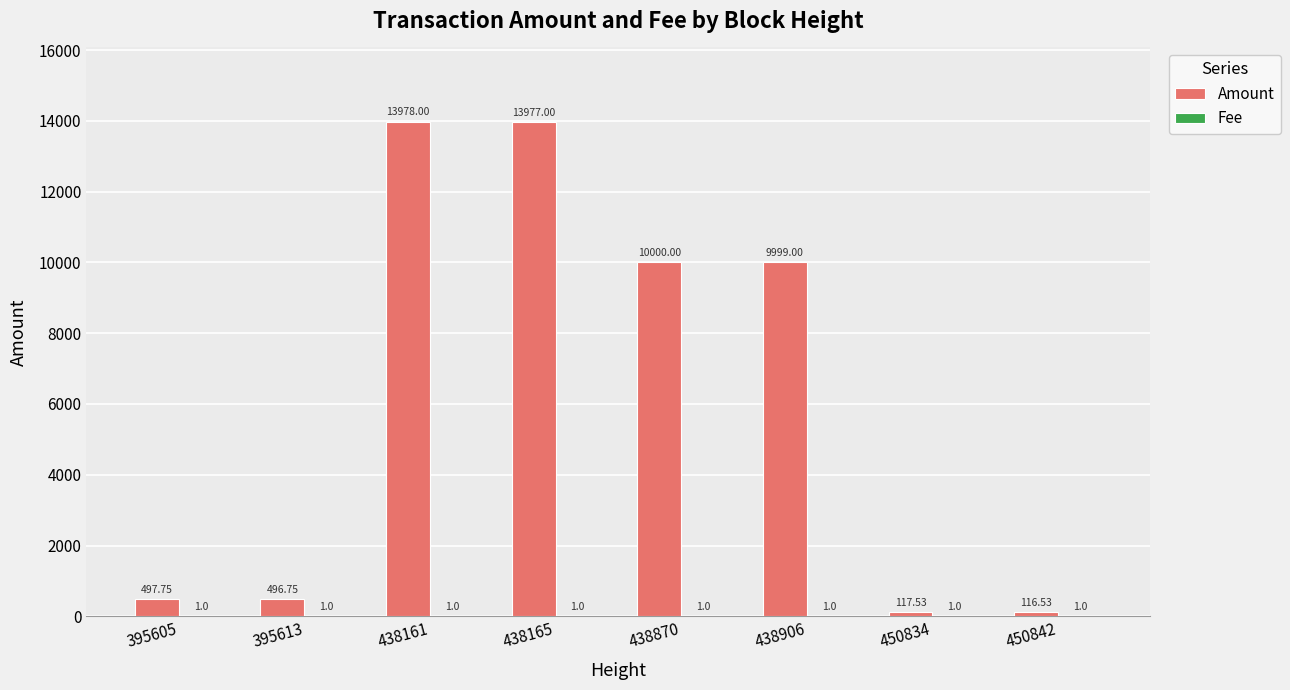

At which label is Amount closest to 7047?

438906